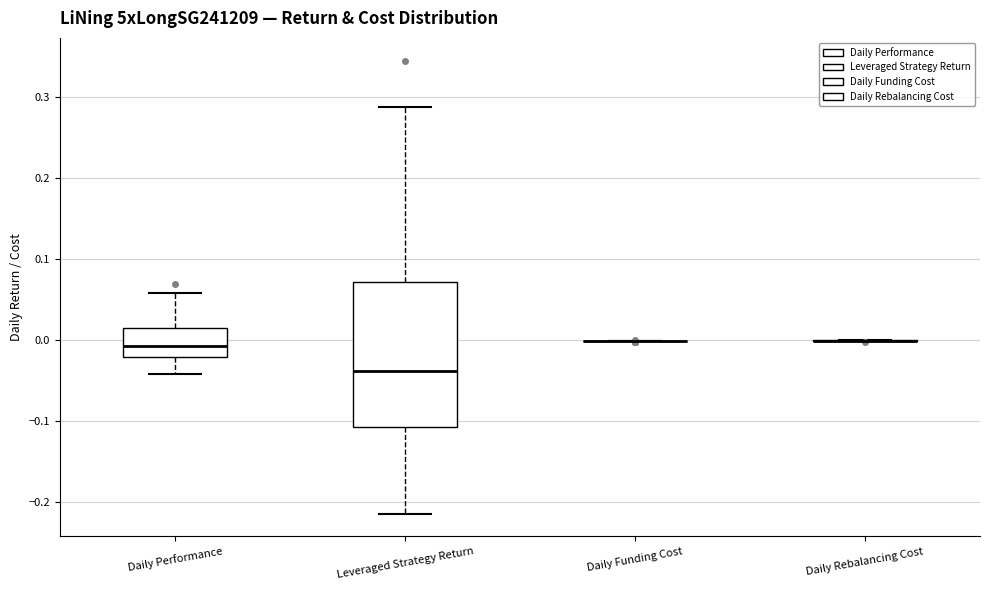

Reading left to right, read every box against the y-axis: the position of its median line, the range the box covers, and the ends of its whiskers. The values are not printed on the chart, so give them approximately, as read against the axis.

Daily Performance: median -0.01, box -0.02 to 0.01, whiskers -0.04 to 0.06
Leveraged Strategy Return: median -0.04, box -0.11 to 0.07, whiskers -0.21 to 0.29
Daily Funding Cost: box collapsed to a line at 0.00, whiskers 0.00 to 0.00
Daily Rebalancing Cost: box collapsed to a line at 0.00, whiskers 0.00 to 0.00